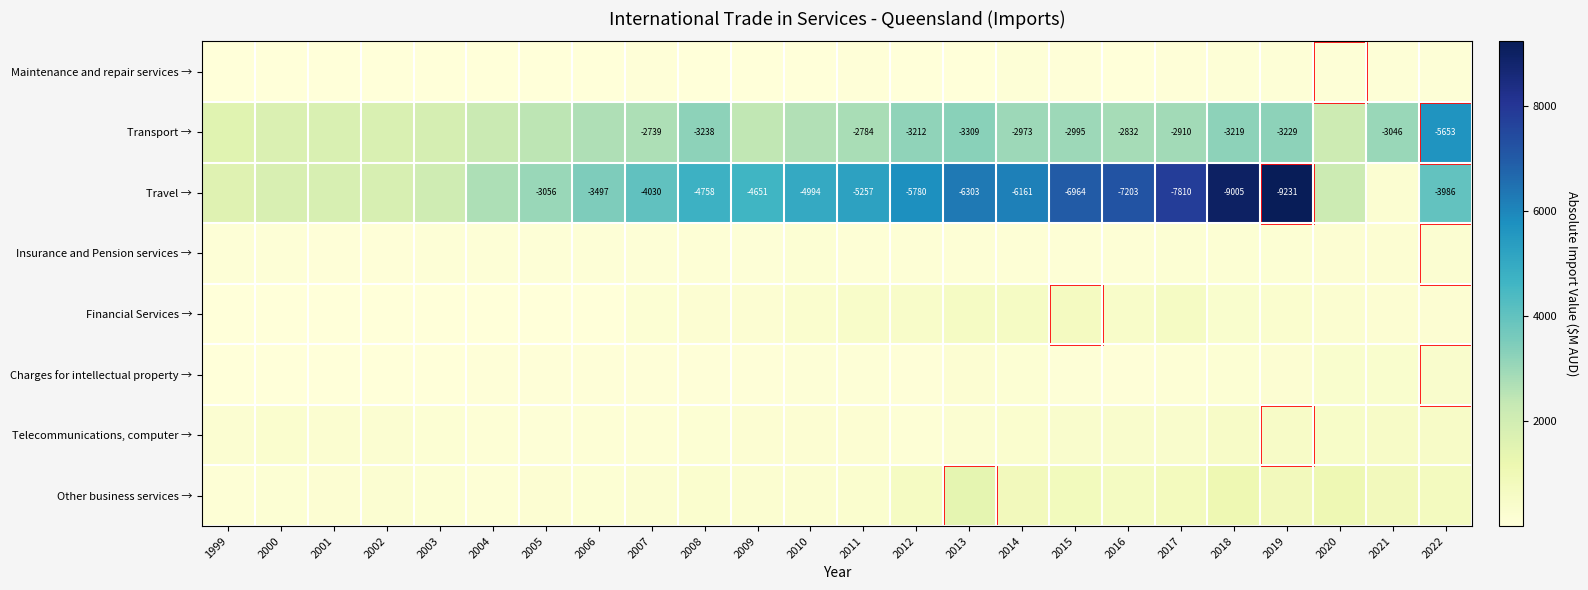

Is it true that Travel → equals -7916 at 2008?

False